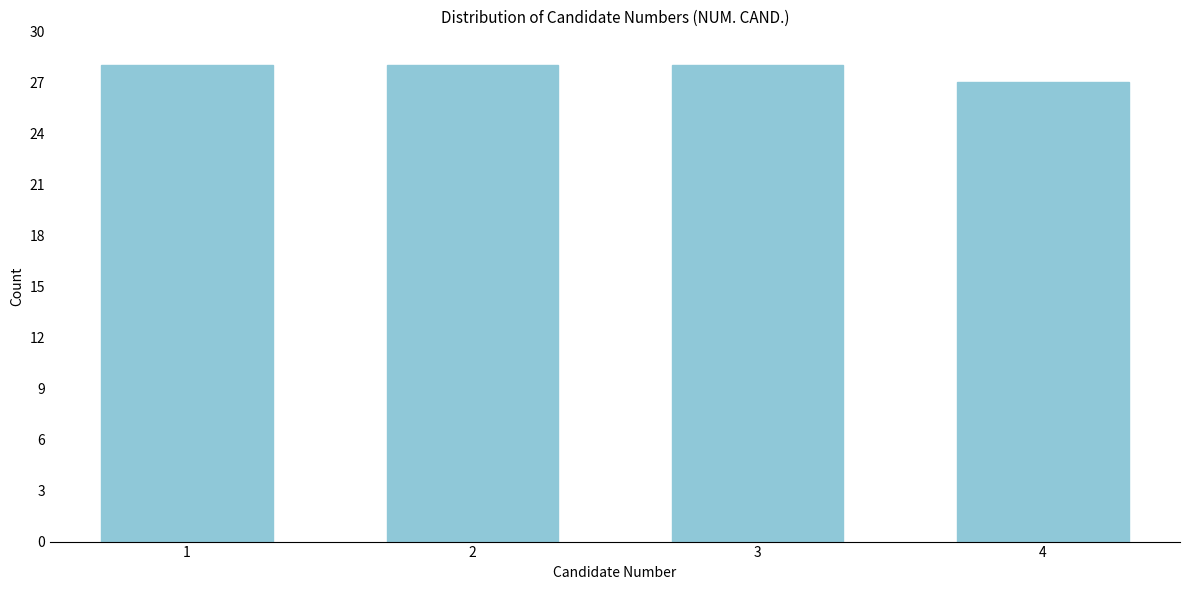

Reading left to right, extract all data points from this chart.

28	28	28	27